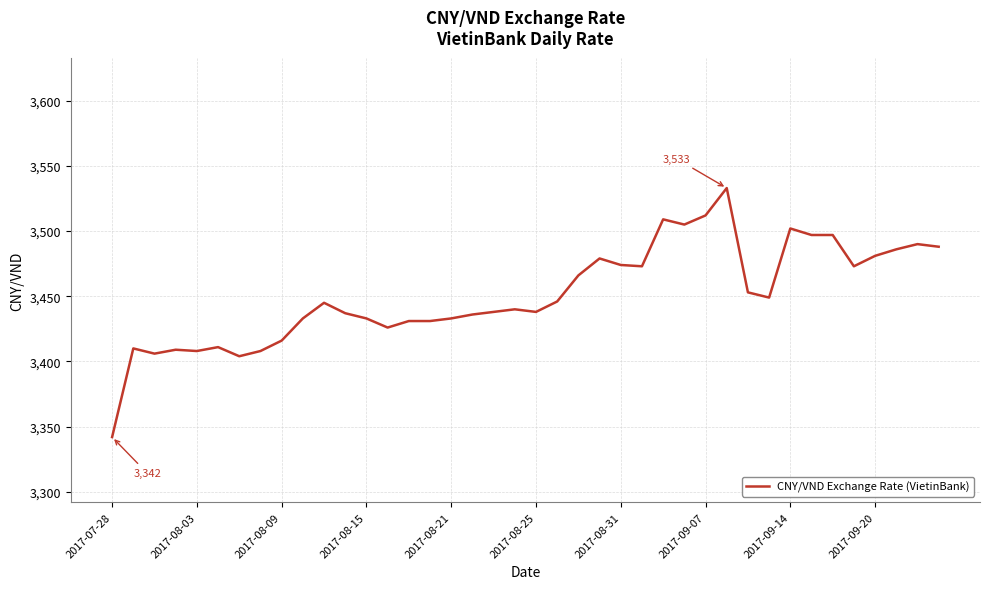

What is the difference between the maximum and minimum values?

191